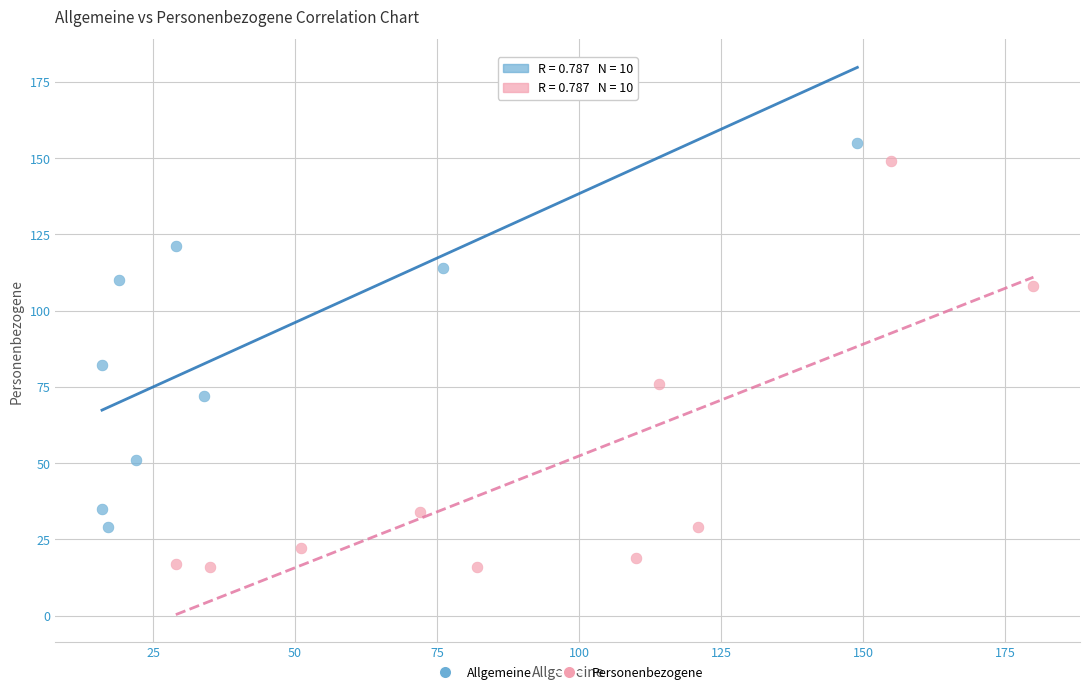

What are all the series names shown in the legend?

Allgemeine, Personenbezogene